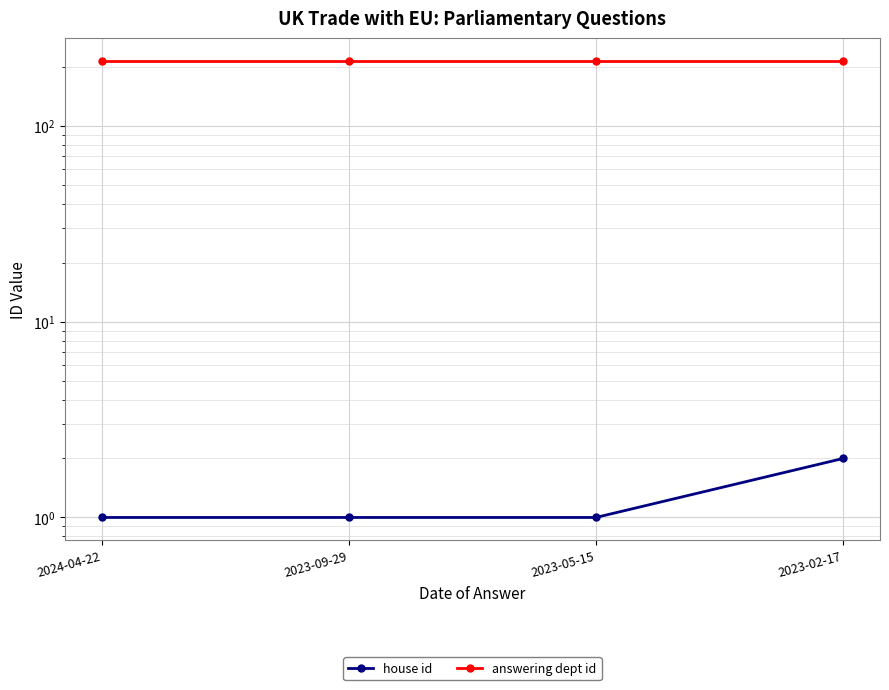

True or false: answering dept id and house id cross at least once.

False